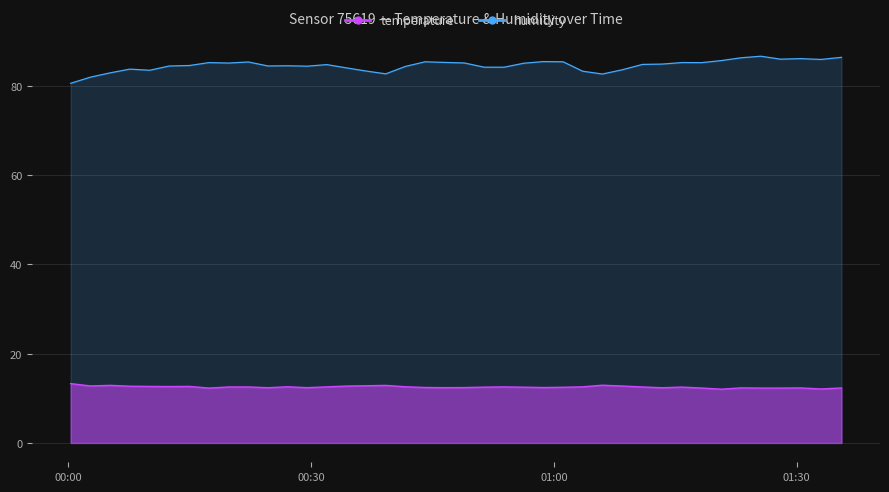

What is the minimum value shown in the chart?

12.1